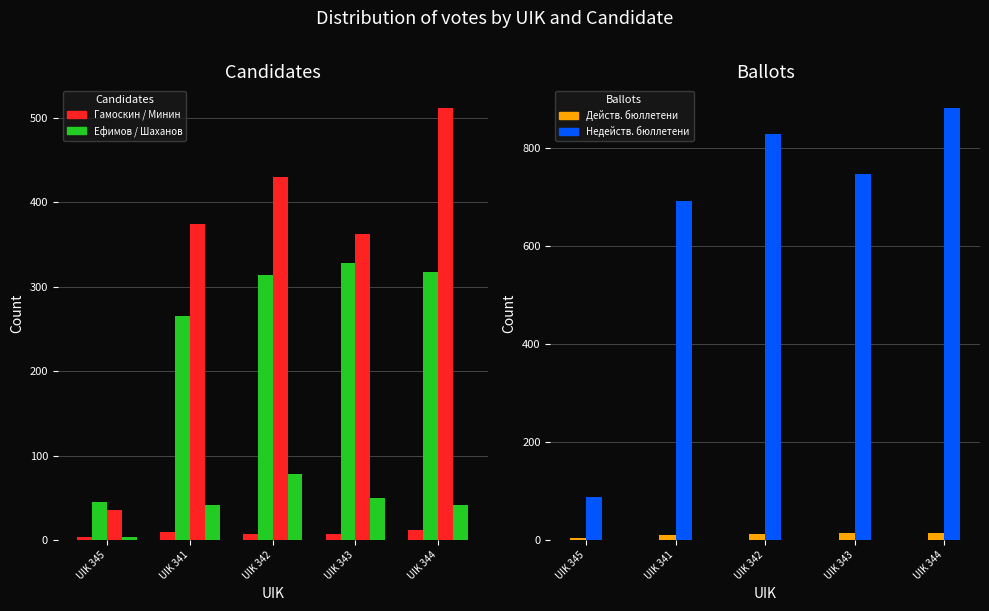

Rank the categories by Недейств. бюллетени value from highest to lowest.

UIK 343, UIK 344, UIK 342, UIK 341, UIK 345